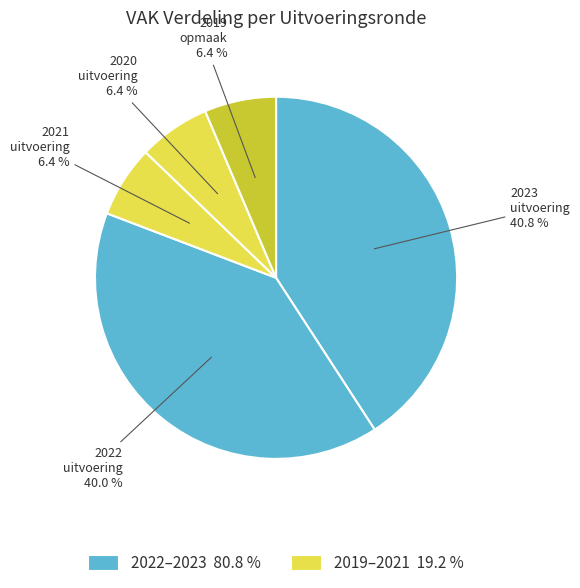

To the nearest percent, what is the difference between the largest and smallest slice percentages?

34%